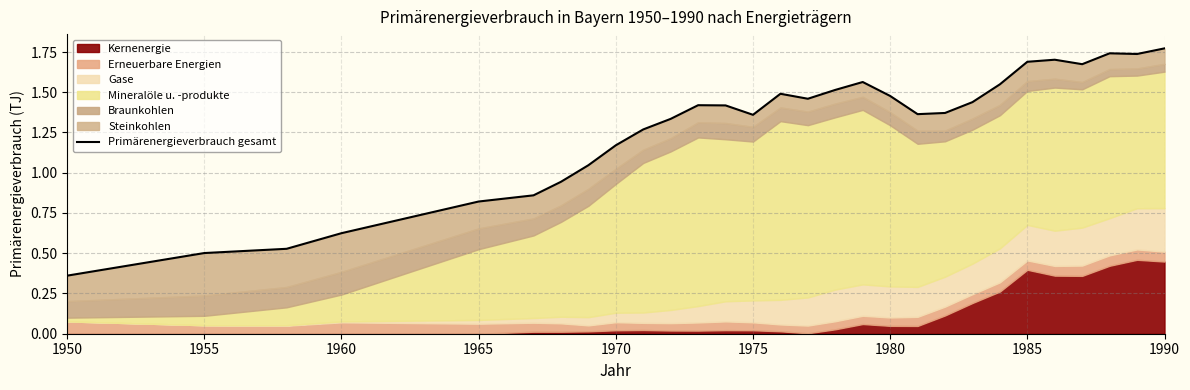

How many lines are shown in the chart?

1